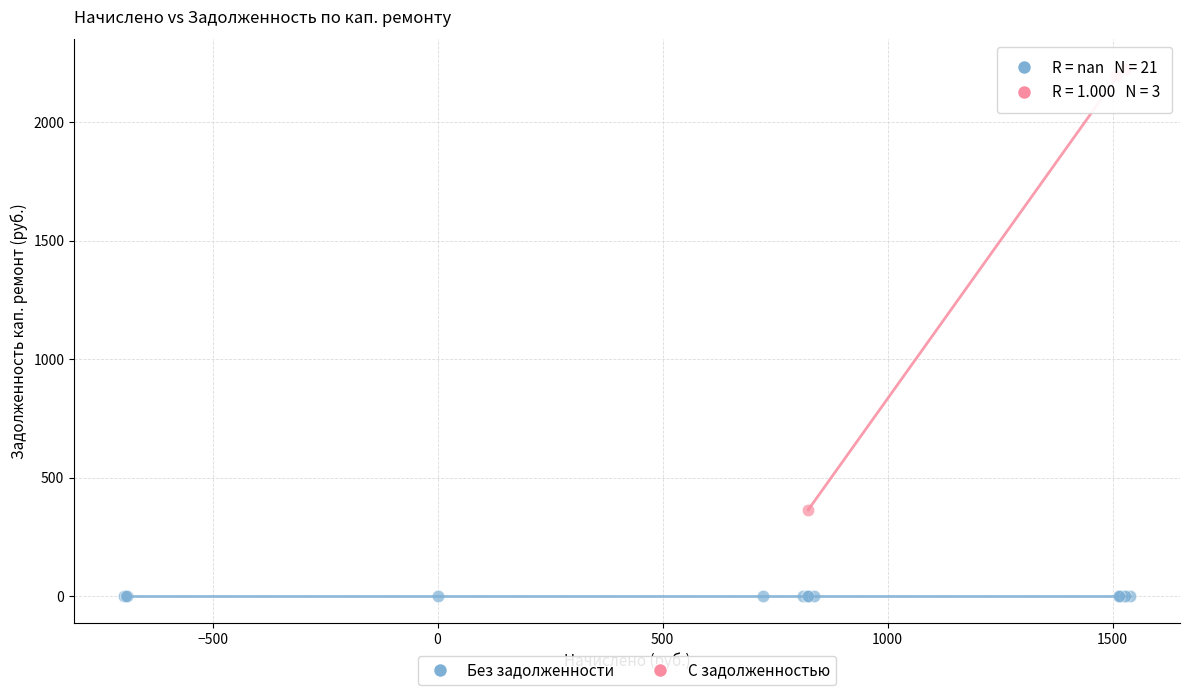

Which series reaches the maximum Y coordinate?

С задолженностью